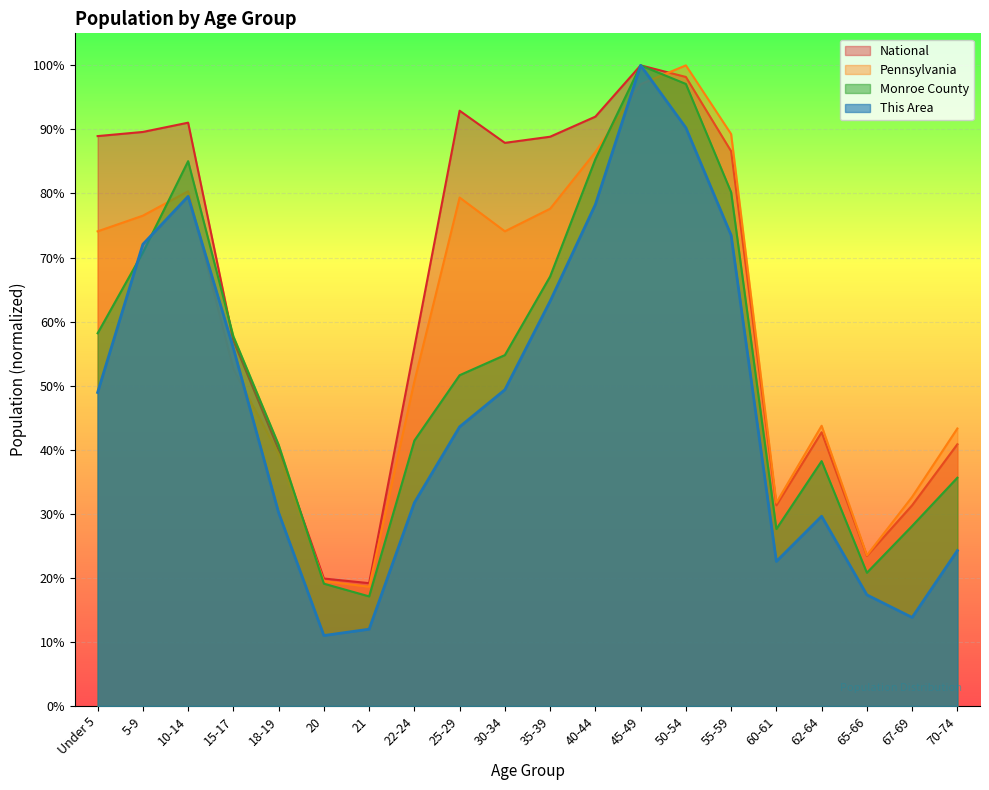

What is the lowest value of the Monroe County series?

0.2